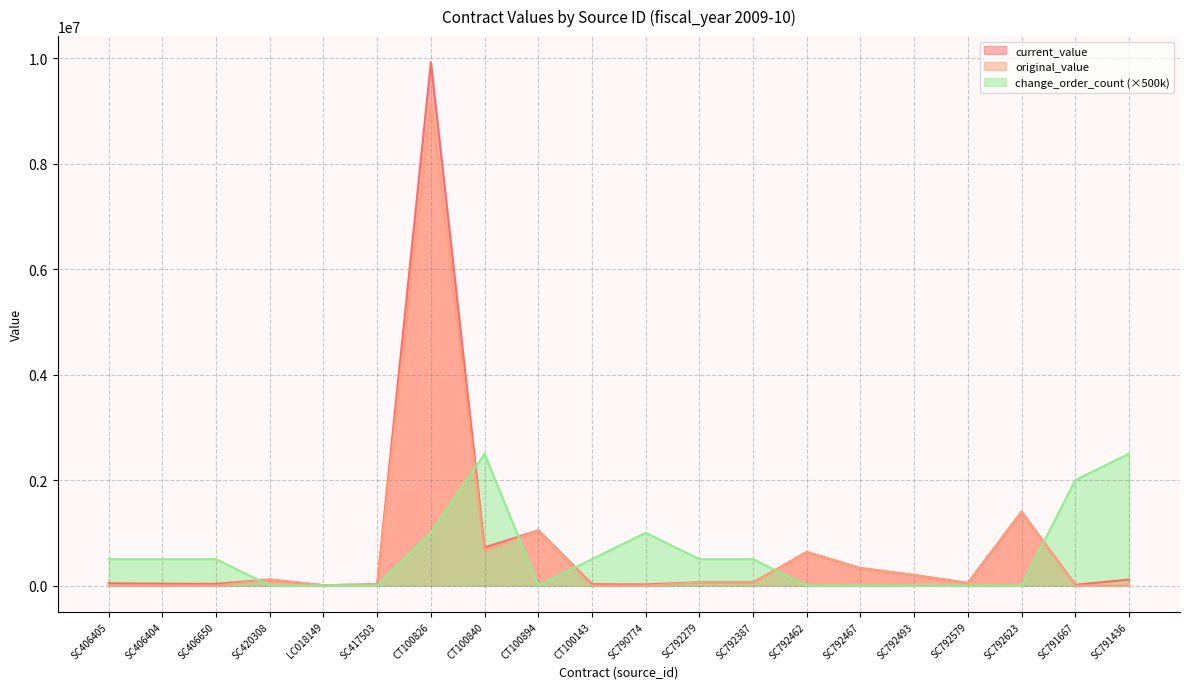

At which label does change_order_count reach its minimum?

SC420308